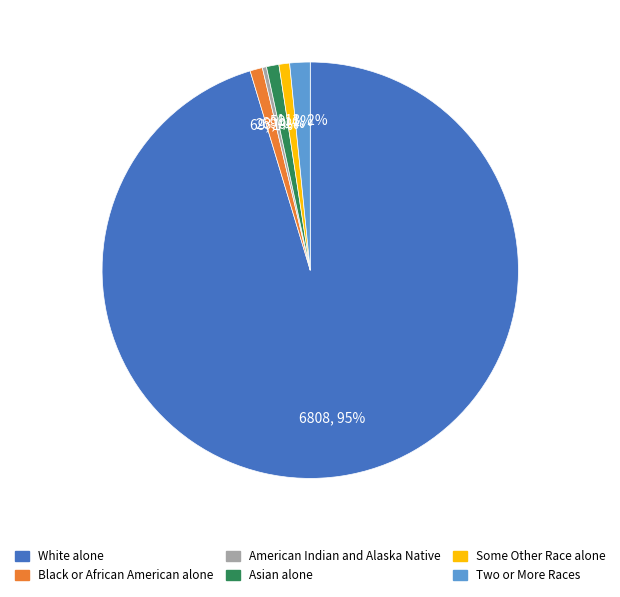

What percentage is the Asian alone slice, to the nearest percent?

1%